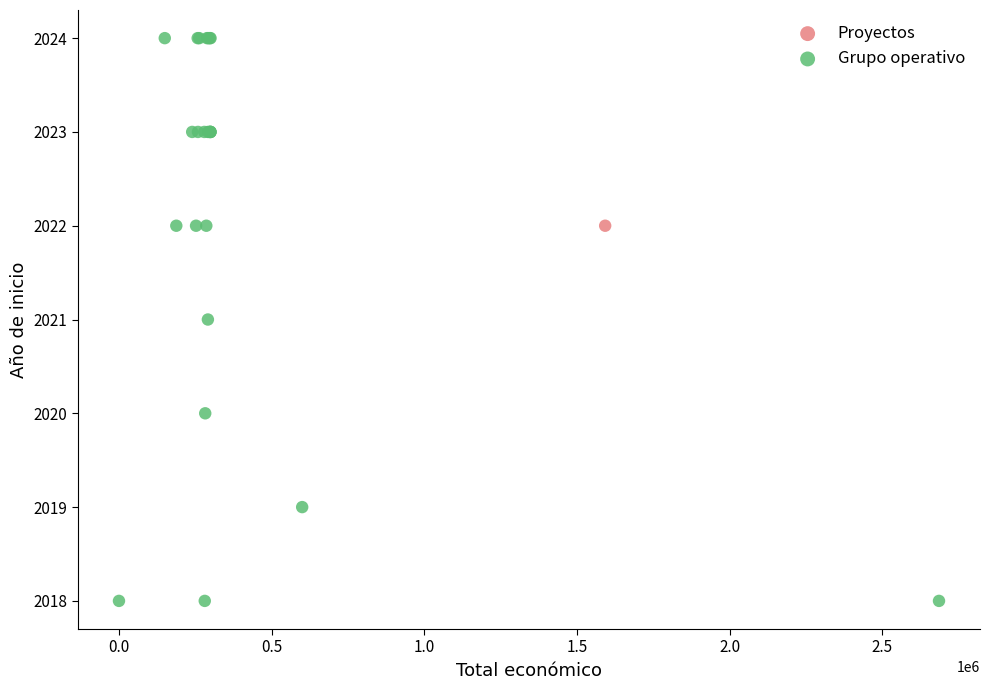

What are all the series names shown in the legend?

Proyectos, Grupo operativo